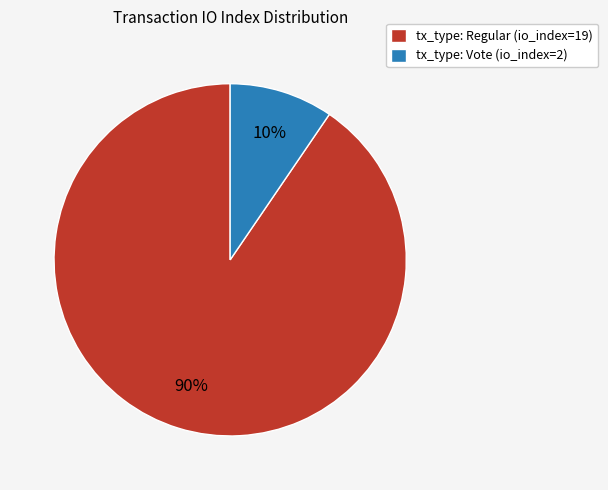

What percentage is the tx_type: Vote (io_index=2) slice, to the nearest percent?

10%